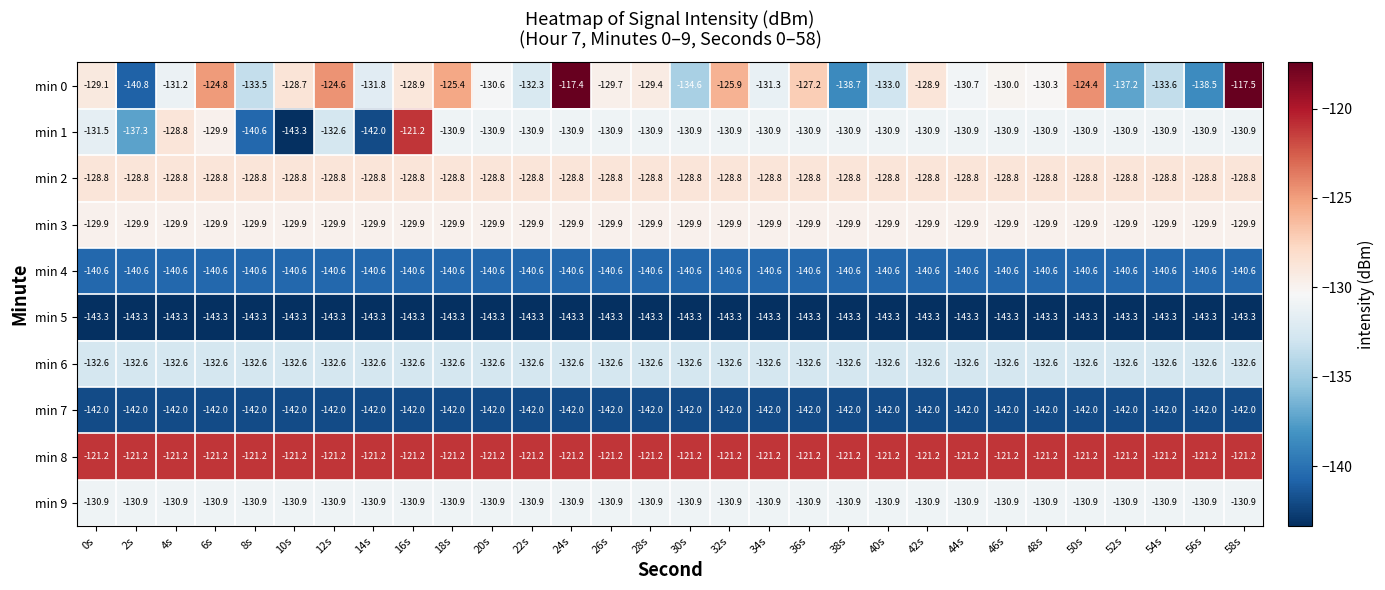

What value does the min 8 series have at 50s?

-121.2